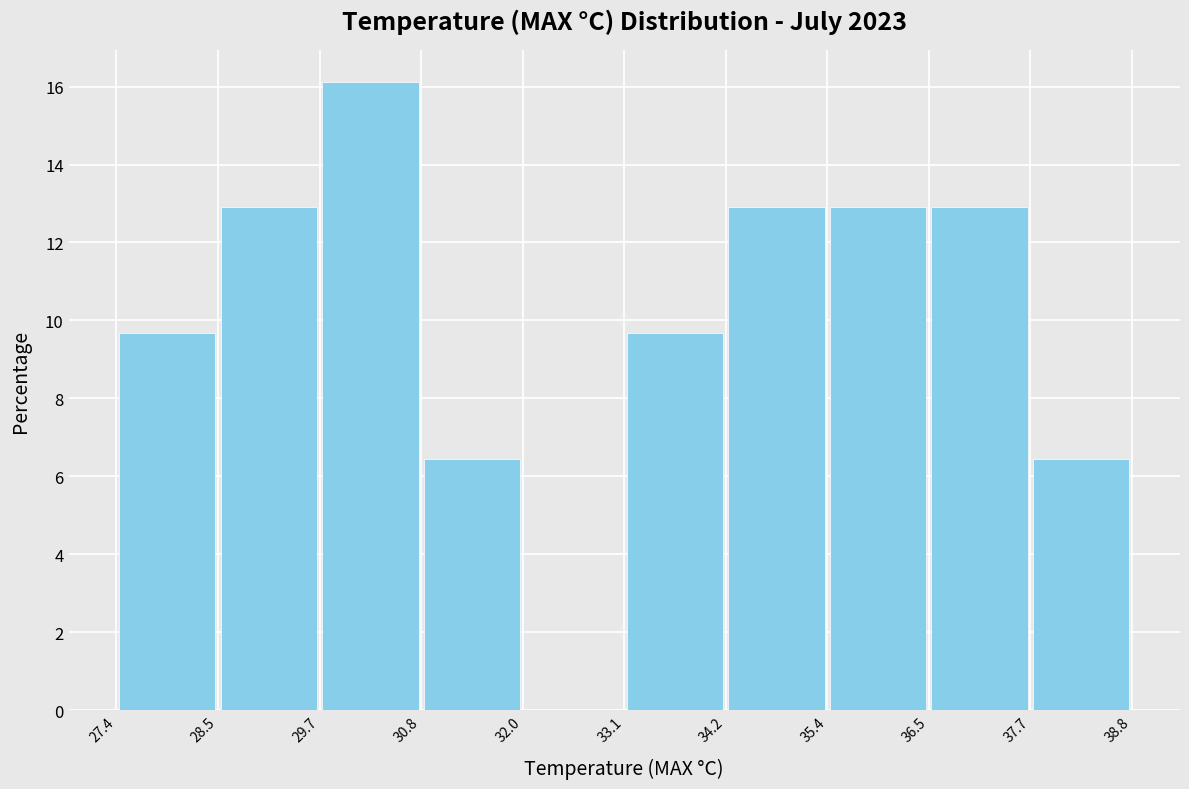

Over which range of the x-axis is the bar tallest?

29.7 to 30.8